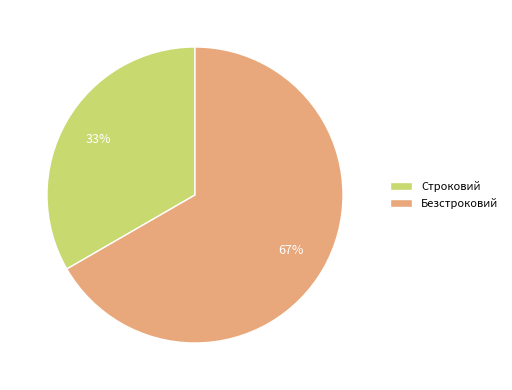

Rank the categories by value from lowest to highest.

Строковий, Безстроковий